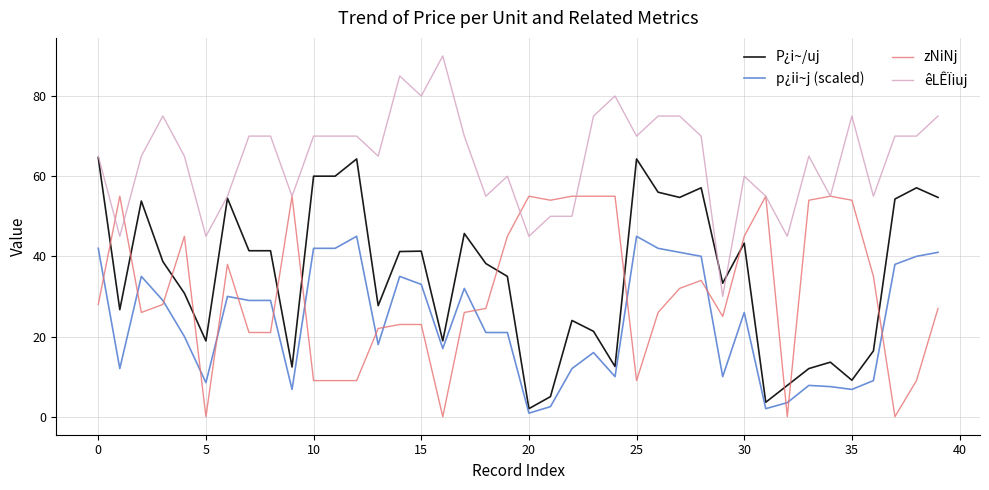

List the series in order of their peak value, lowest first.

p¿ii~j (scaled), zNiNj, P¿i~/uj, êLÊÏiuj